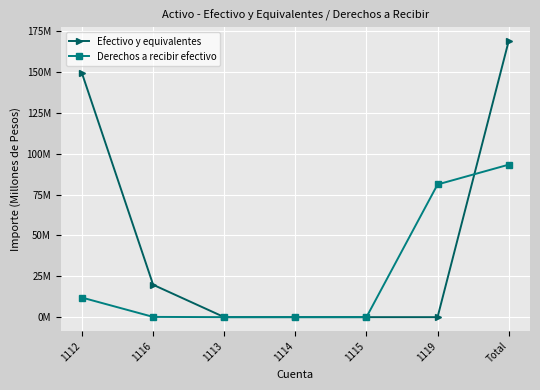

List the series in order of their peak value, highest first.

Efectivo y equivalentes, Derechos a recibir efectivo